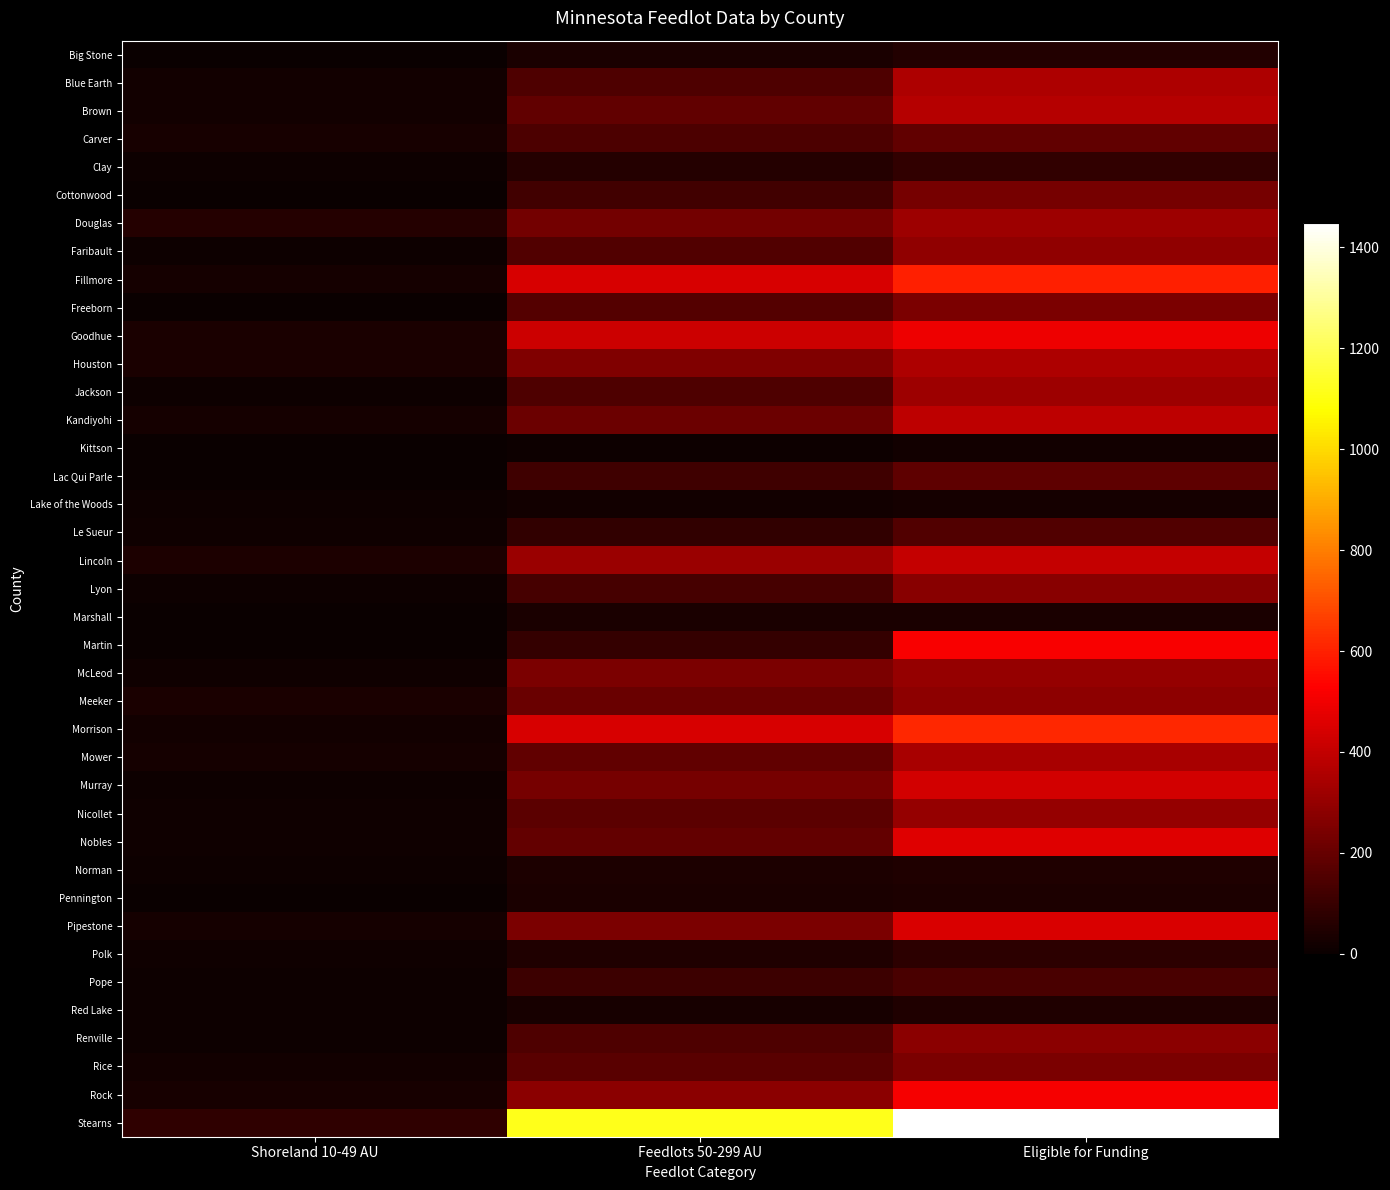

Which series has the largest total across all categories?

Stearns